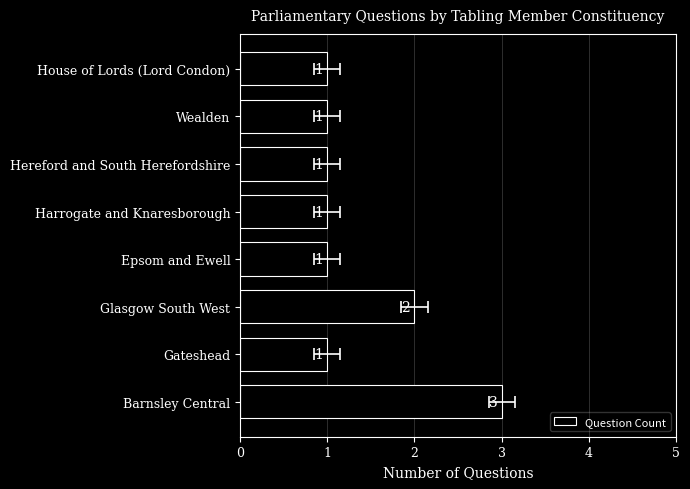

Reading left to right, extract all data points from this chart.

3	1	2	1	1	1	1	1